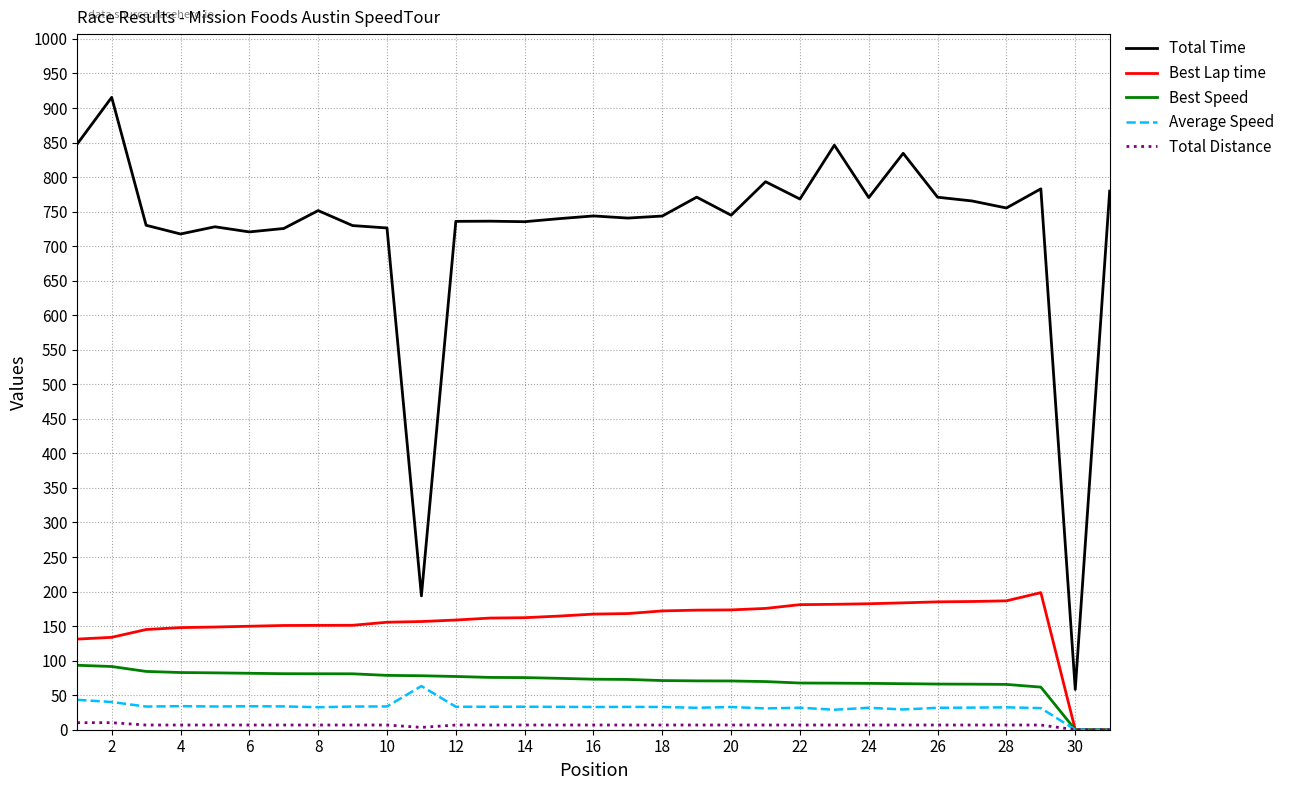

What is the sum of all Best Lap time values?

4782.9